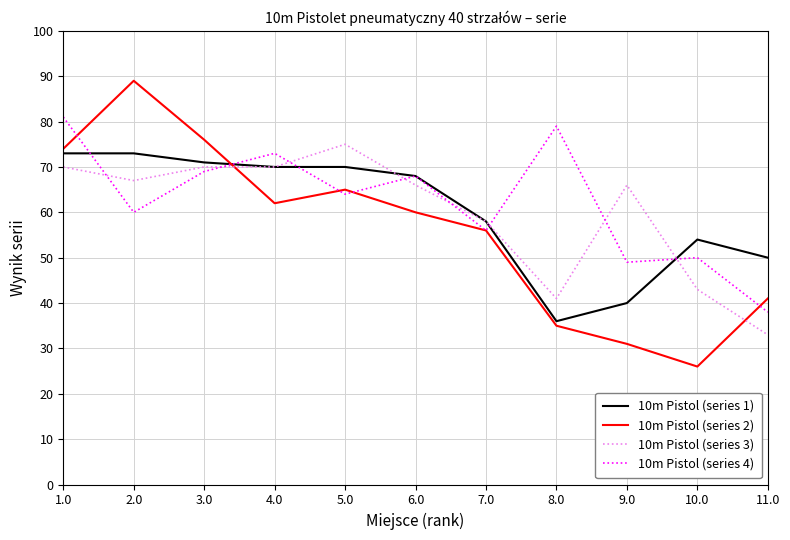

Is the value of 10m Pistol (series 3) at 11.0 greater than the value of 10m Pistol (series 4) at 4.0?

No